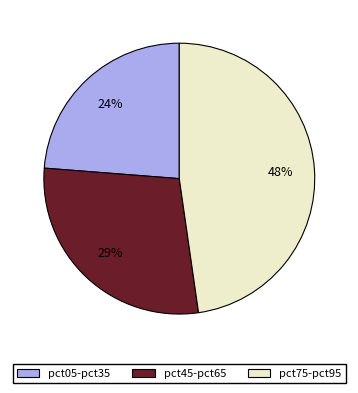

Which category has the smallest portion of the pie?

pct05-pct35